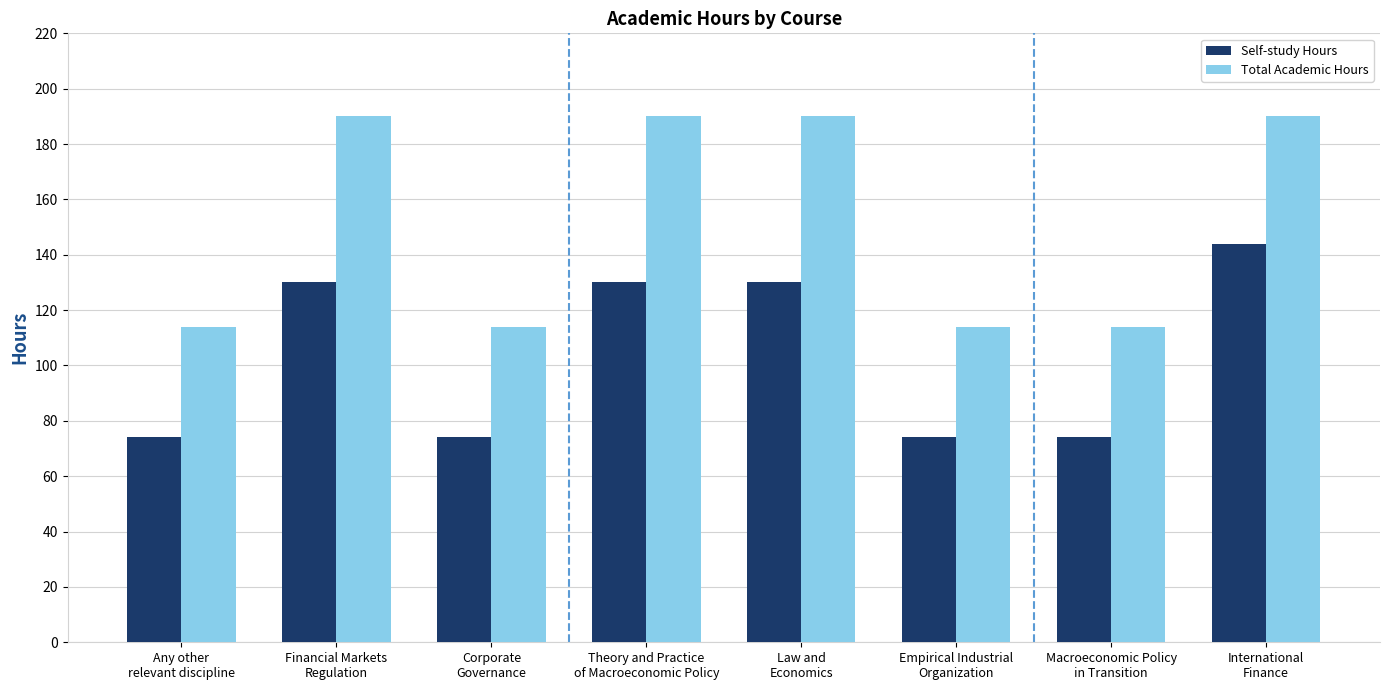

Reading left to right, extract all data points from this chart.

Self-study Hours: 74	130	74	130	130	74	74	144
Total Academic Hours: 114	190	114	190	190	114	114	190